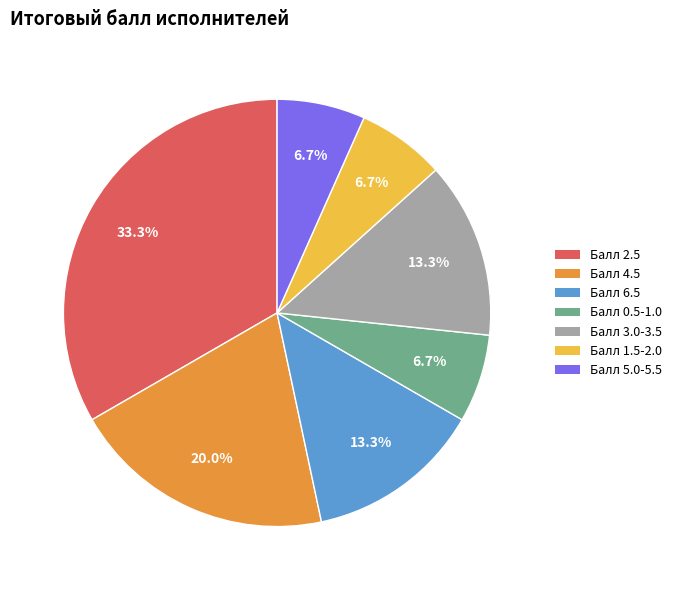

Is there any slice that represents more than half of the pie?

No